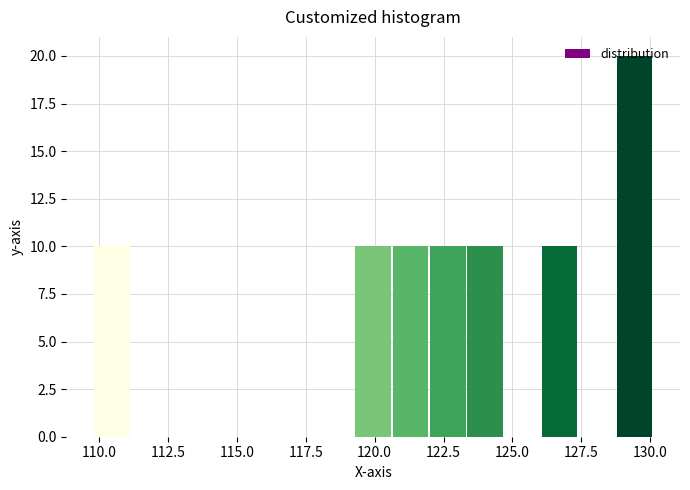

Around what value on the x-axis is the tallest bar? Give the approximate position of its centre, as read against the axis.

129.5